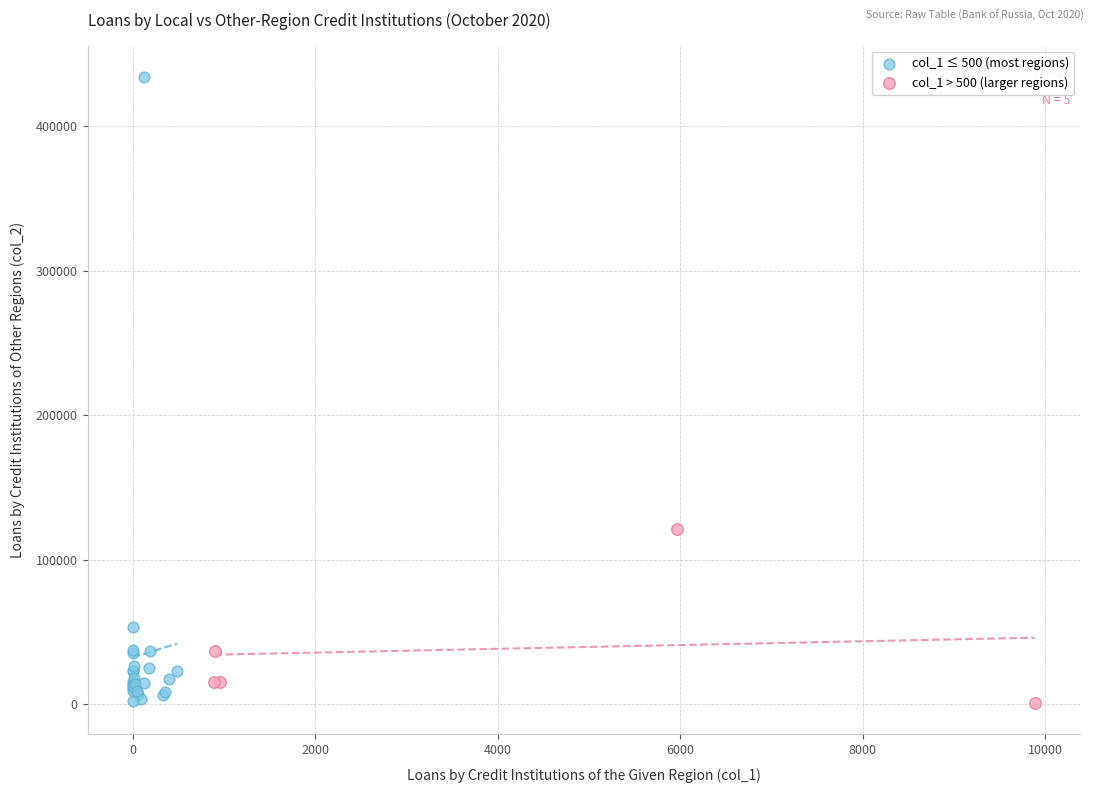

Which series contains the highest Y value?

col_1 ≤ 500 (most regions)